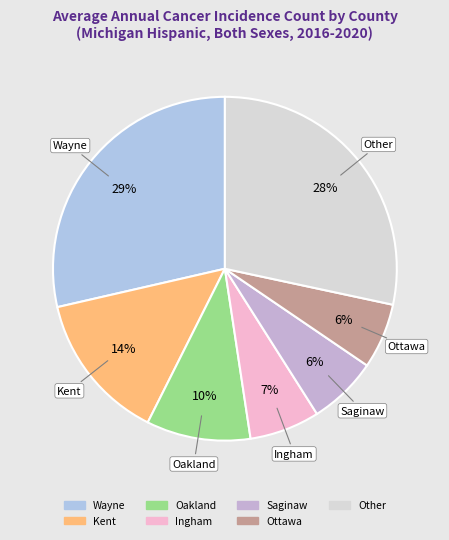

To the nearest percent, what is the average slice percentage?

14%